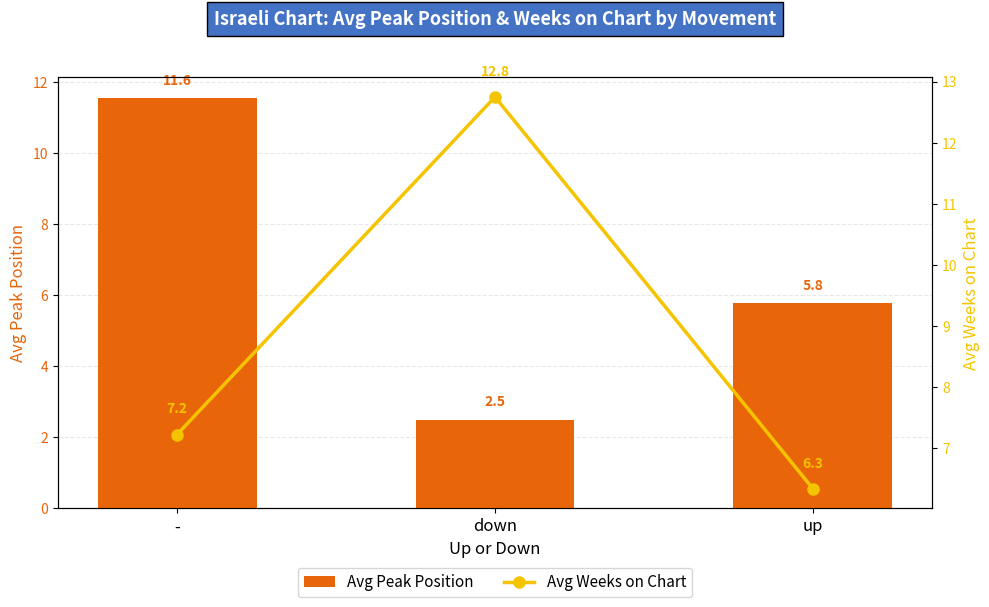

True or false: Avg Peak Position has a value of 3.3 at down.

False